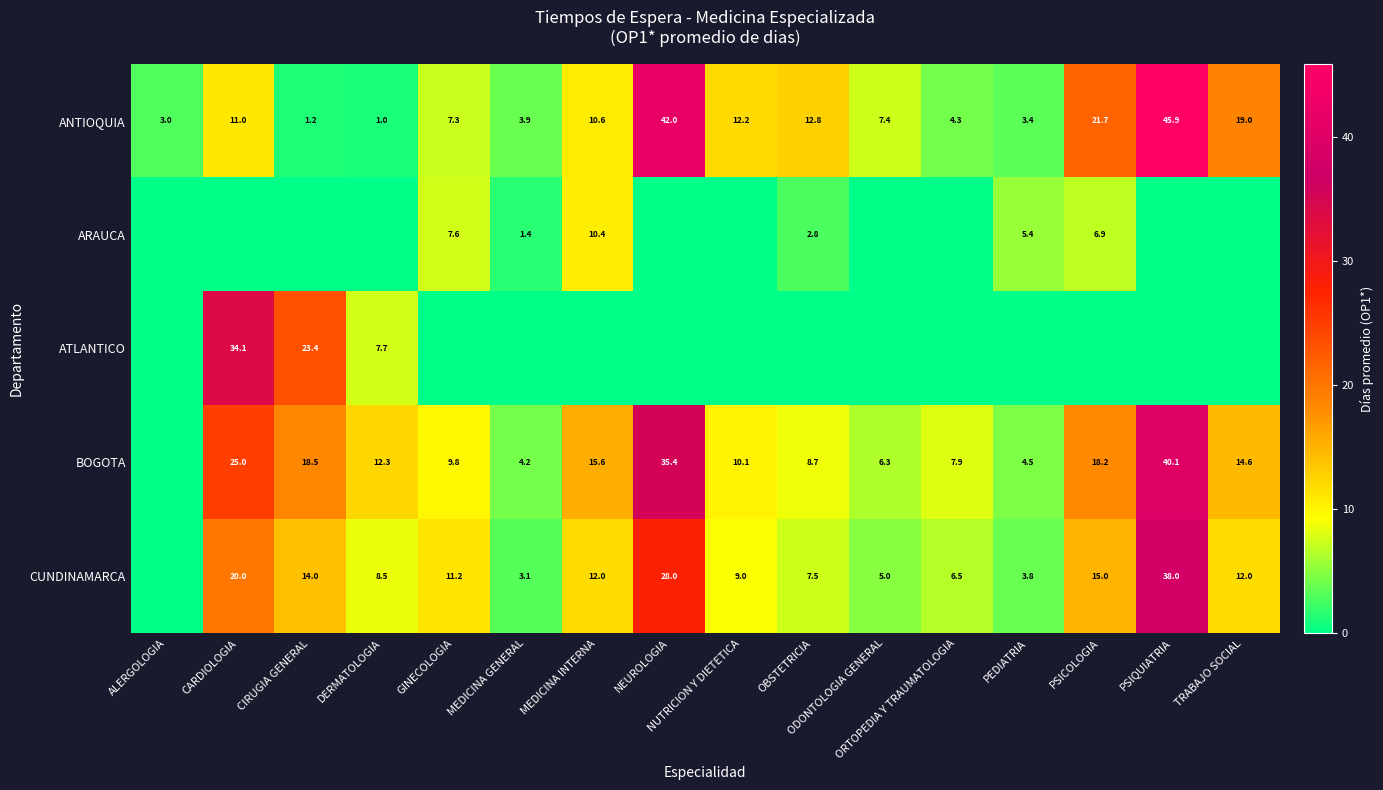

Is the value of ARAUCA at DERMATOLOGIA greater than the value of CUNDINAMARCA at TRABAJO SOCIAL?

No